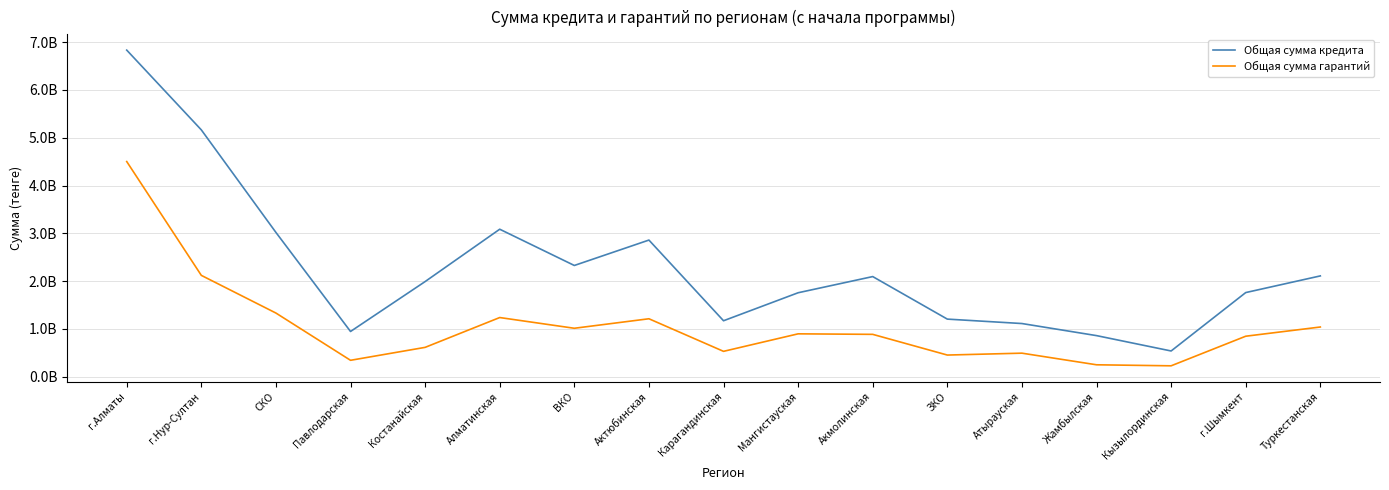

At which label does Общая сумма кредита reach its minimum?

Кызылординская